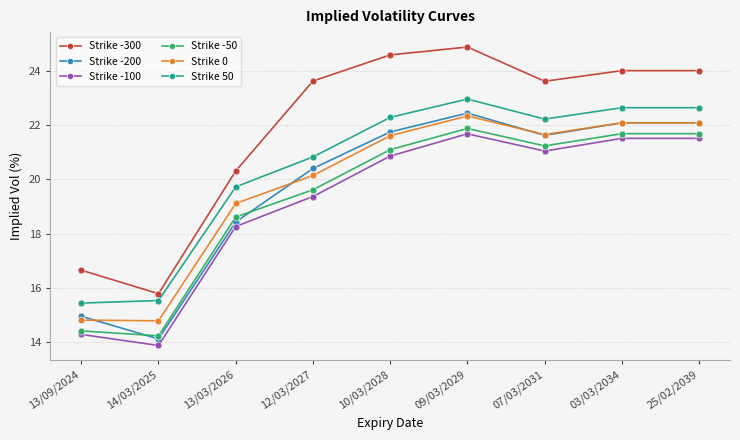

What is the difference between the highest and lowest values at 13/03/2026?

2.0